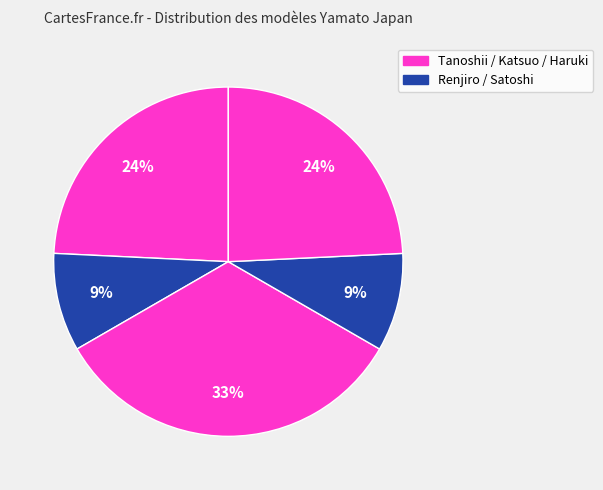

To the nearest percent, what is the difference between the largest and smallest slice percentages?

24%